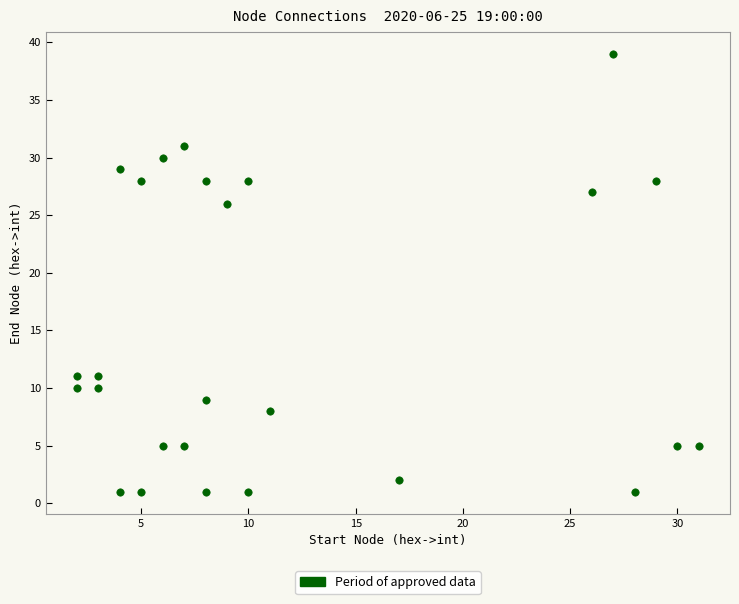

What Y value in the scatter plot is closest to 20?

26